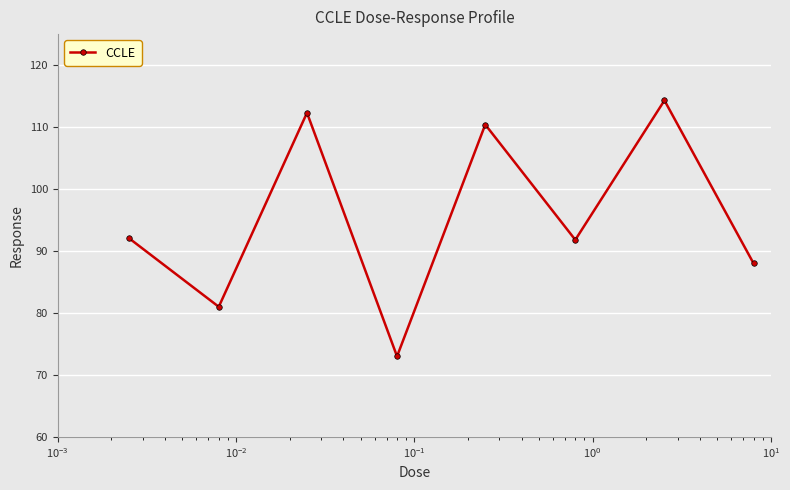

What is the value of the 1st point from the left?

92.1